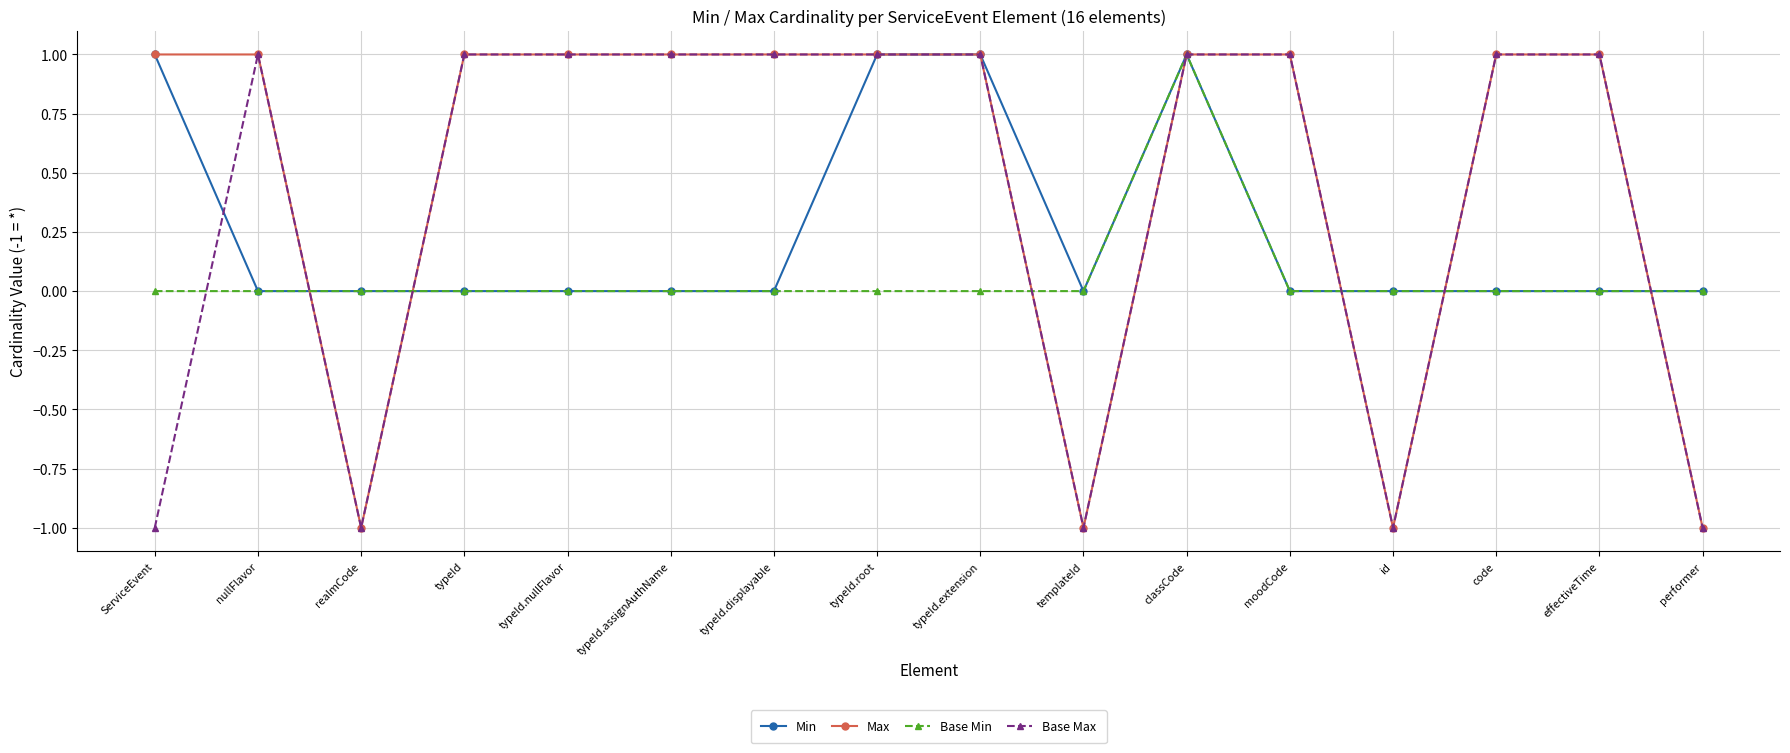

List the series in order of their overall mean, highest first.

Max, Base Max, Min, Base Min